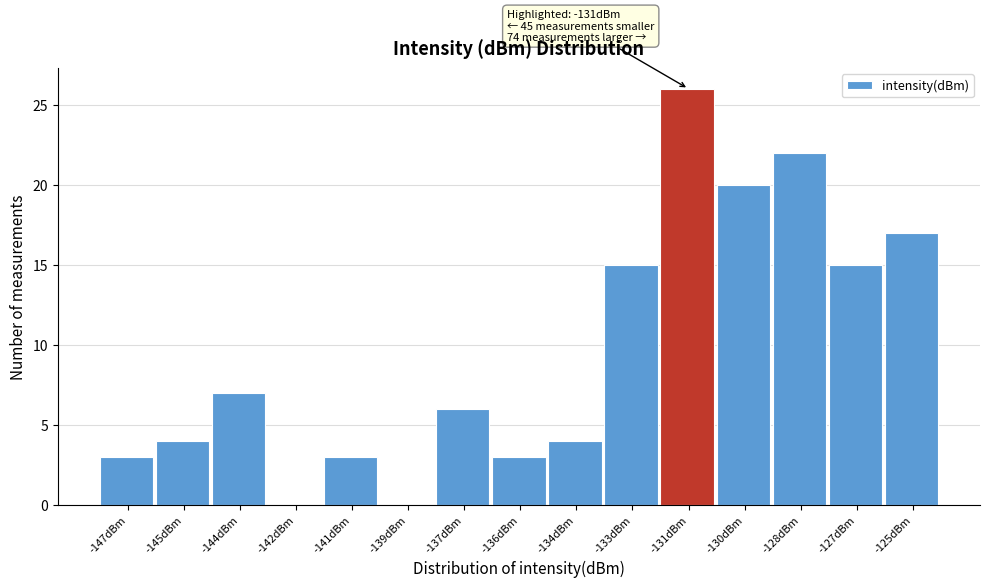

Reading left to right, extract all data points from this chart.

-147dBm=3	-145dBm=4	-144dBm=7	-142dBm=0	-141dBm=3	-139dBm=0	-137dBm=6	-136dBm=3	-134dBm=4	-133dBm=15	-131dBm=26	-130dBm=20	-128dBm=22	-127dBm=15	-125dBm=17